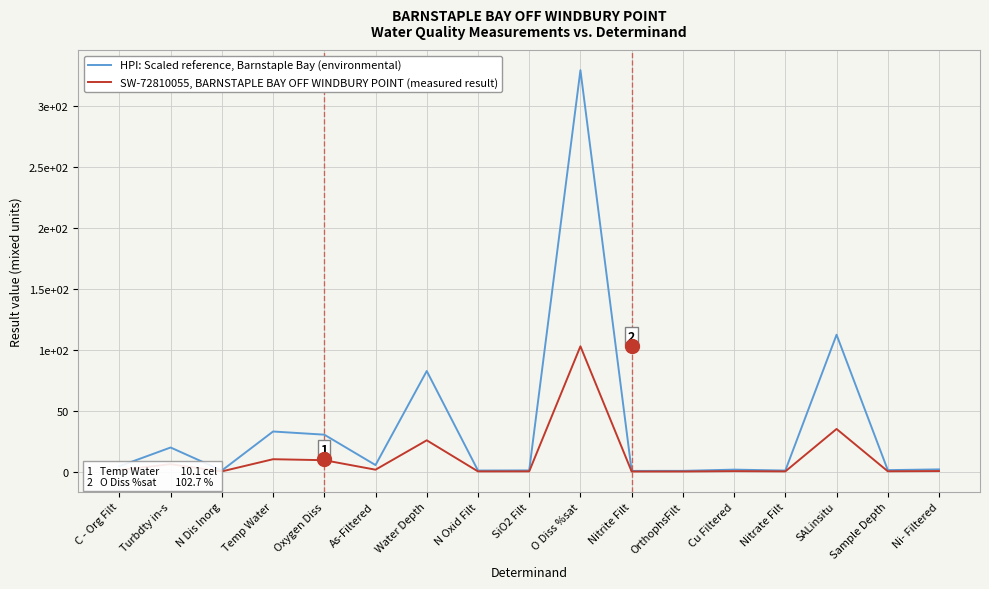

Rank the categories by HPI: Scaled reference, Barnstaple Bay (environmental) value from highest to lowest.

O Diss %sat, SALinsitu, Water Depth, Temp Water, Oxygen Diss, Turbdty in-s, As-Filtered, C - Org Filt, Ni- Filtered, Cu Filtered, Sample Depth, SiO2 Filt, N Dis Inorg, N Oxid Filt, Nitrate Filt, OrthophsFilt, Nitrite Filt